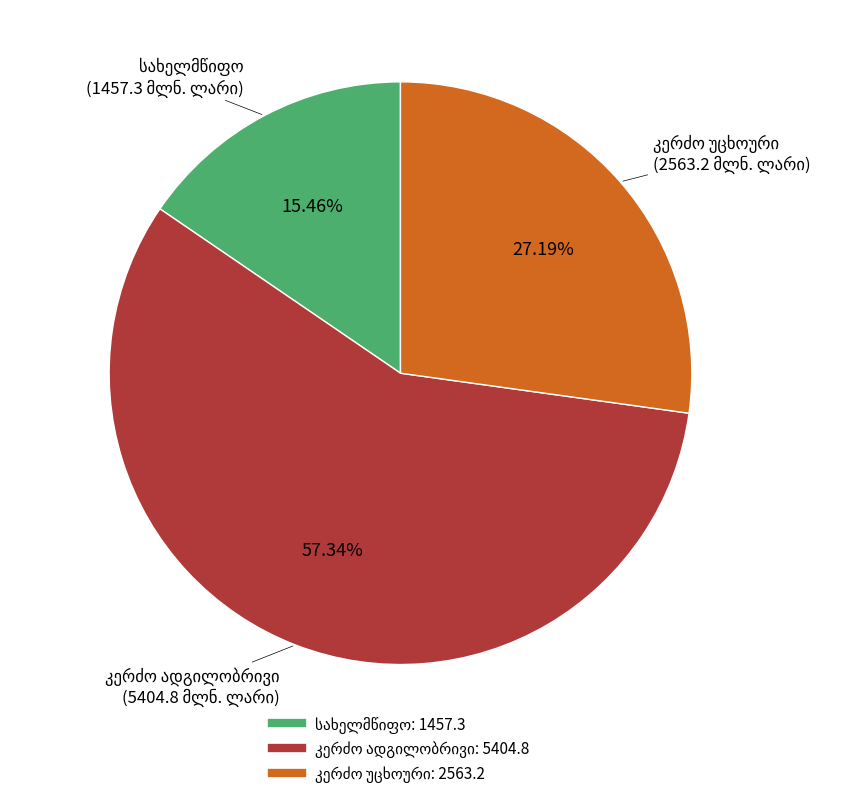

How many slices are in this pie chart?

3